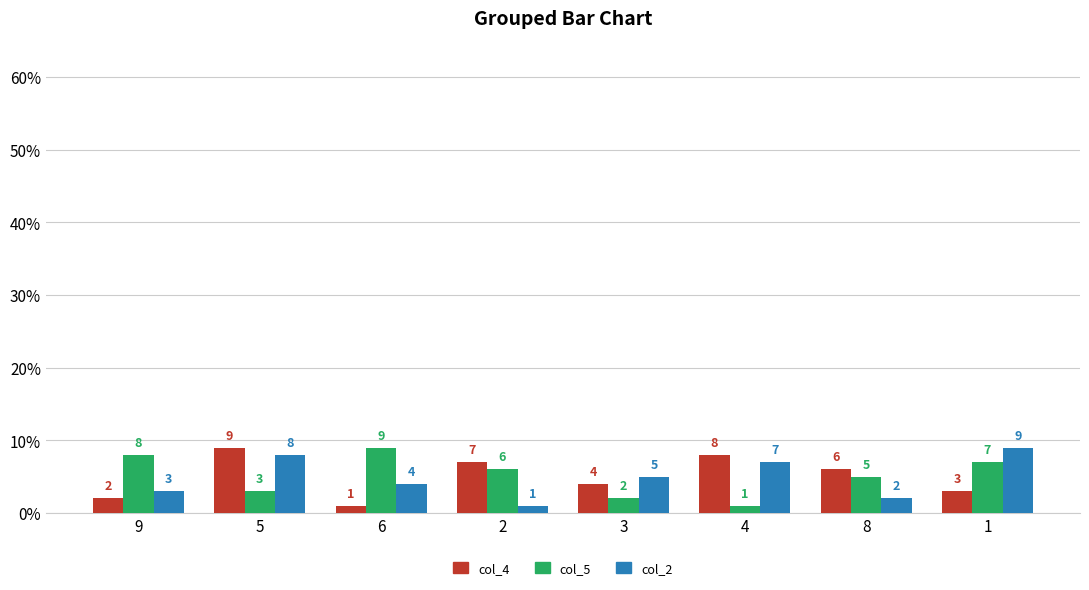

Which series has the largest total across all categories?

col_5